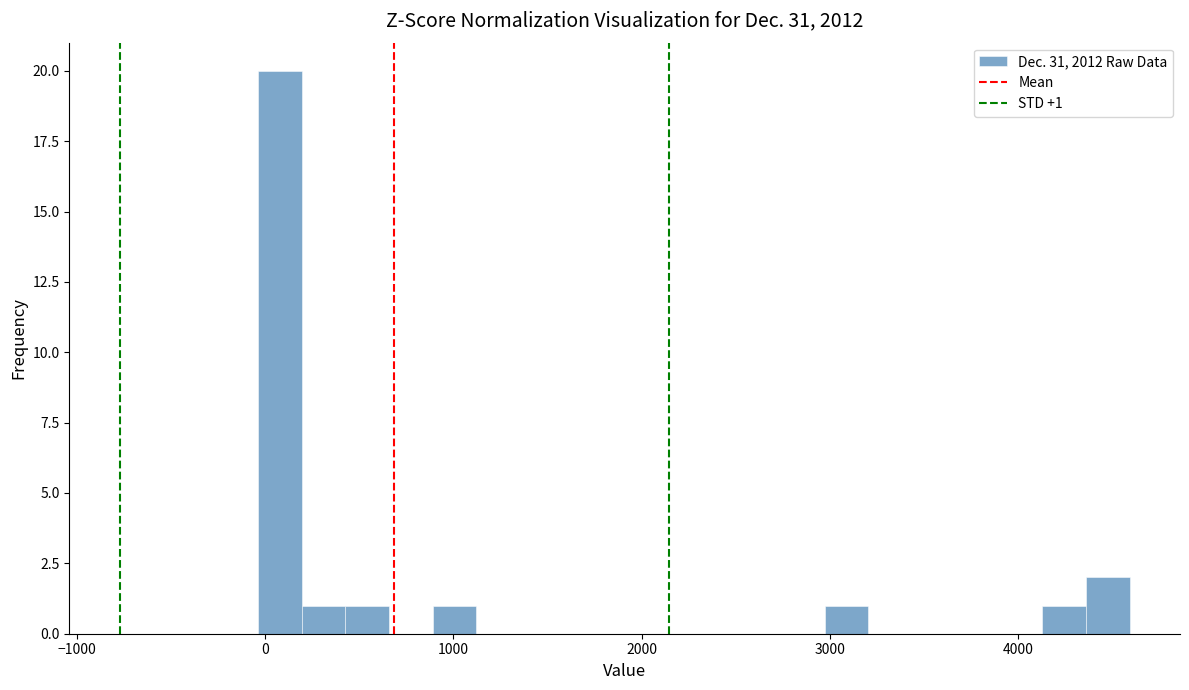

Read against the x-axis, roughly where is the centre of the tallest bar?

100